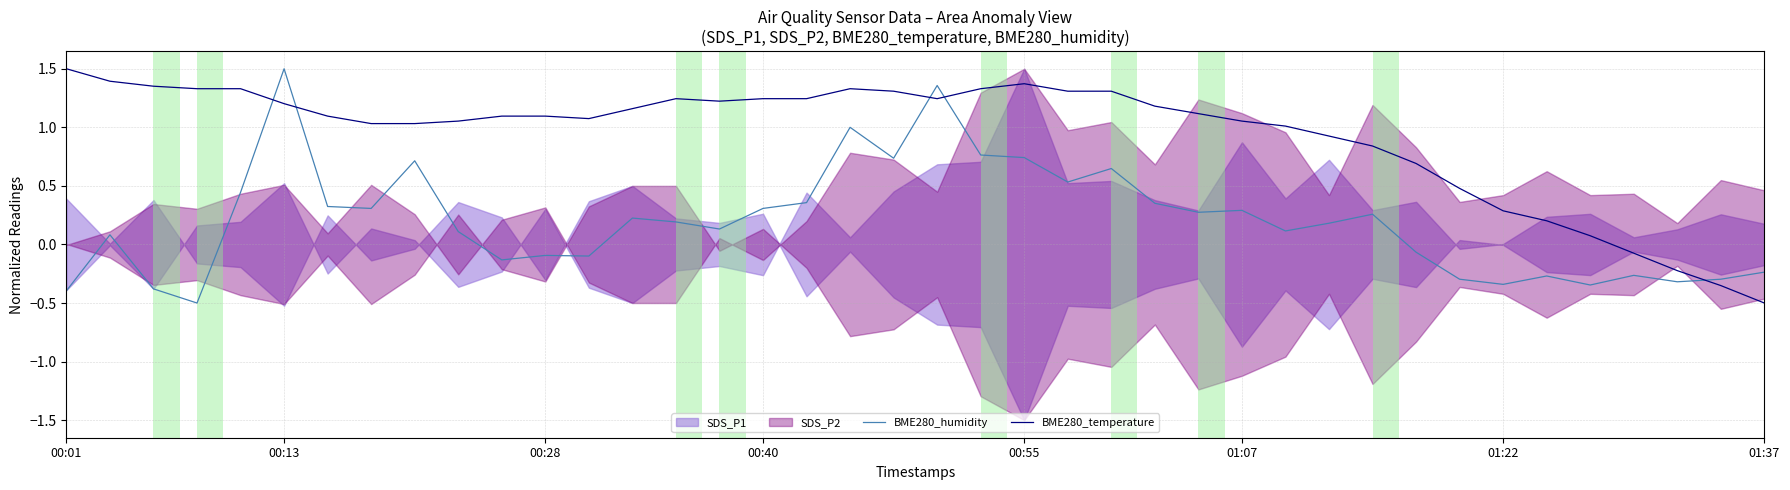

True or false: BME280_temperature and BME280_humidity cross at least once.

True